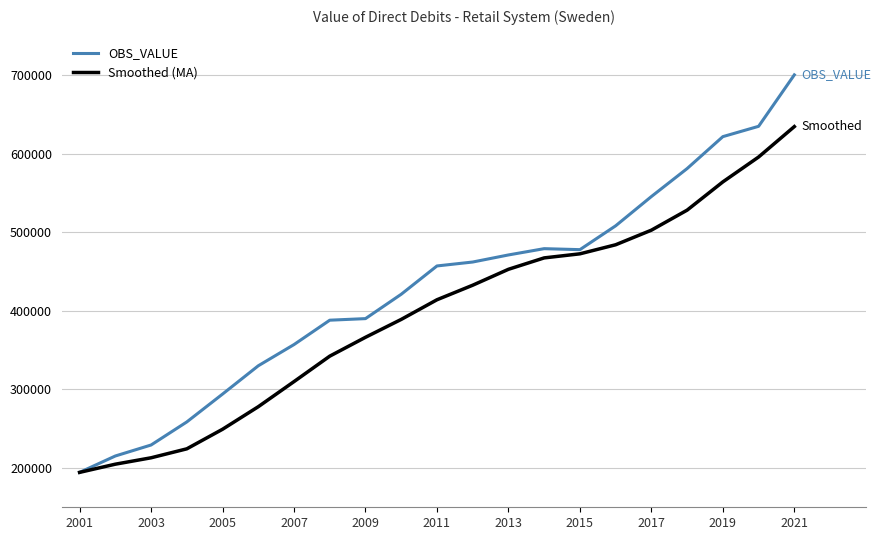

Which series has the largest total across all categories?

OBS_VALUE